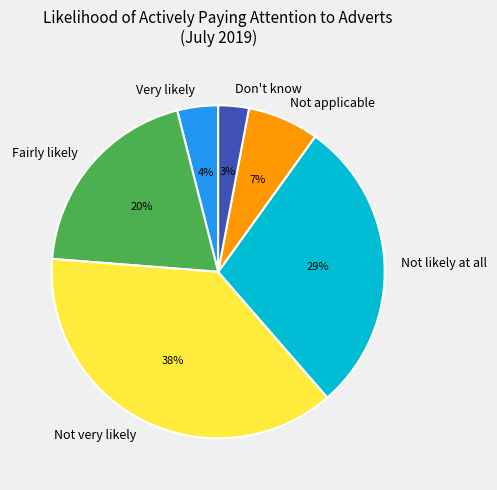

Is it true that Not likely at all is 29% of the pie?

True